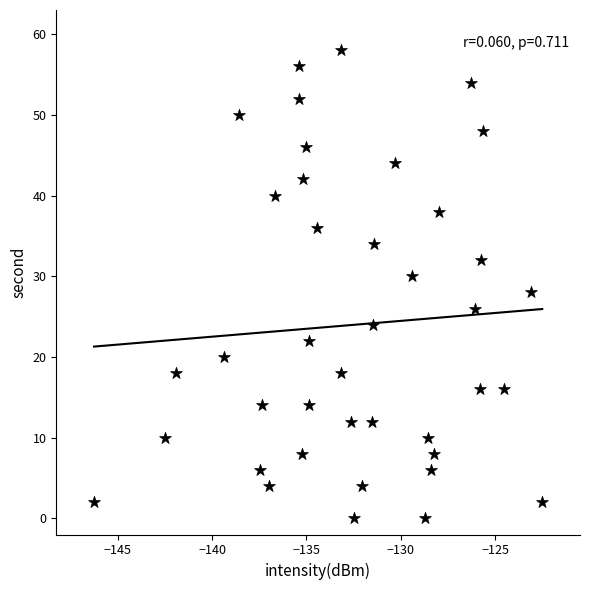

What is the range of Y values (max minus min)?

58